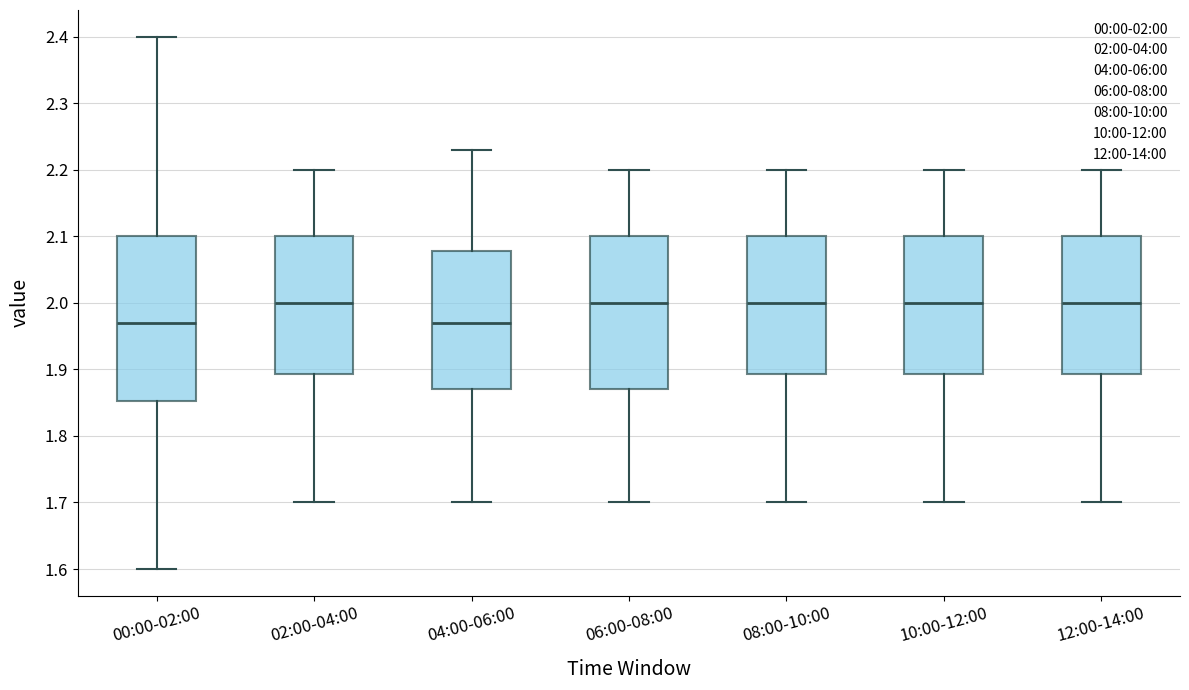

Where does the upper whisker of the box for 06:00-08:00 end on the y-axis? The values are not printed on the chart, so give them approximately, as read against the axis.

2.20